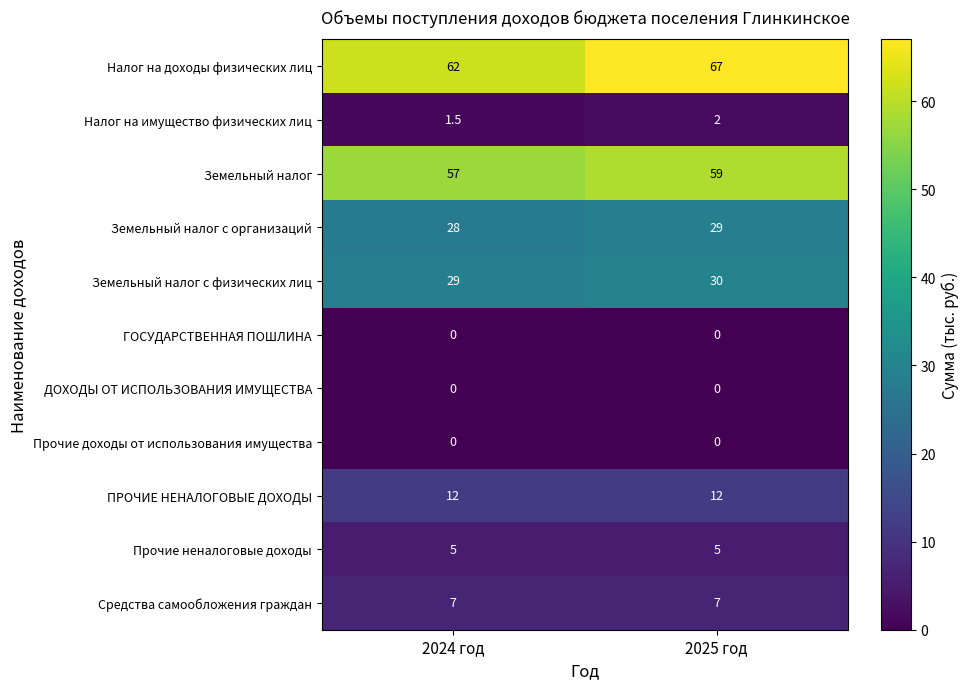

What is the spread (max minus min) of values at 2025 год?

67.0